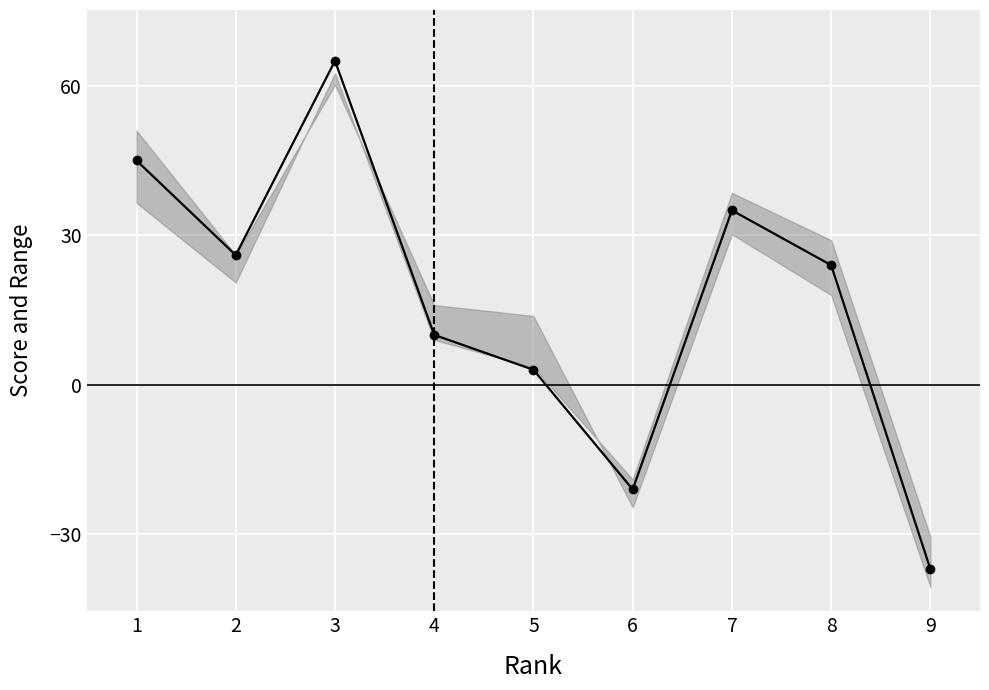

What is the smallest value displayed?

-37